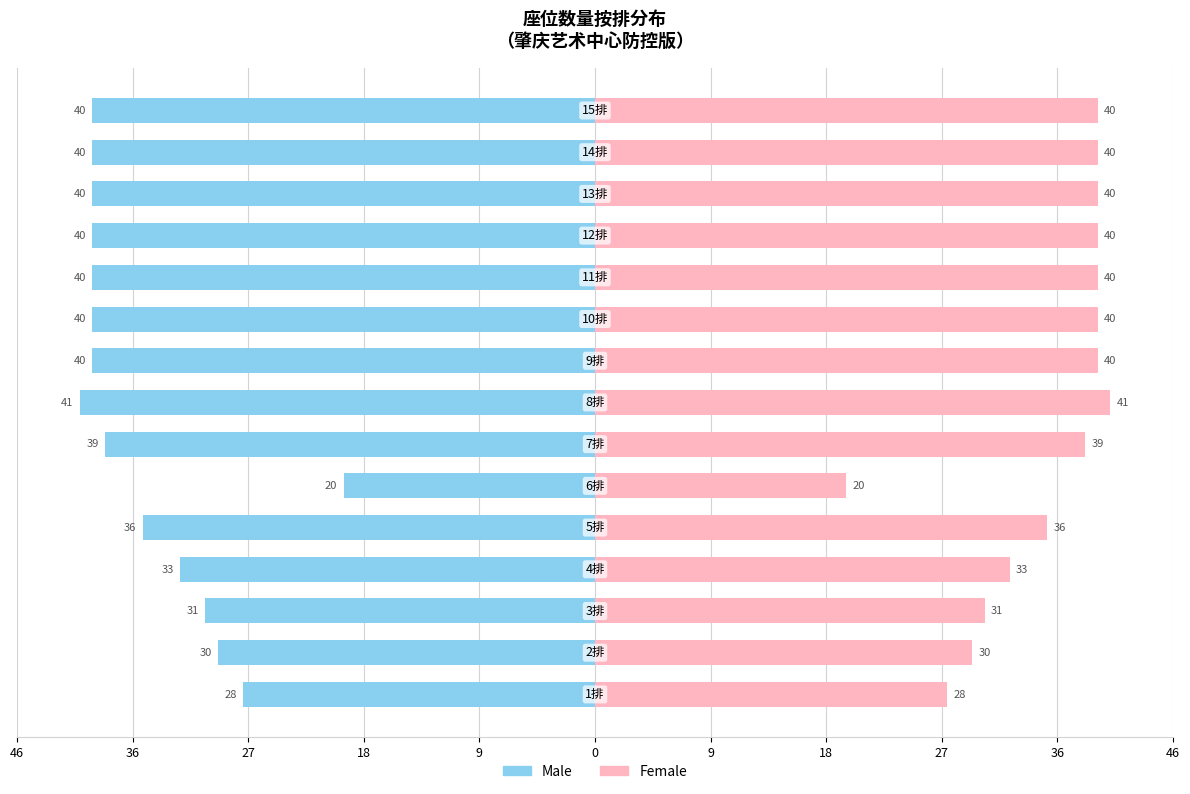

Which series has the largest range (max minus min)?

Male